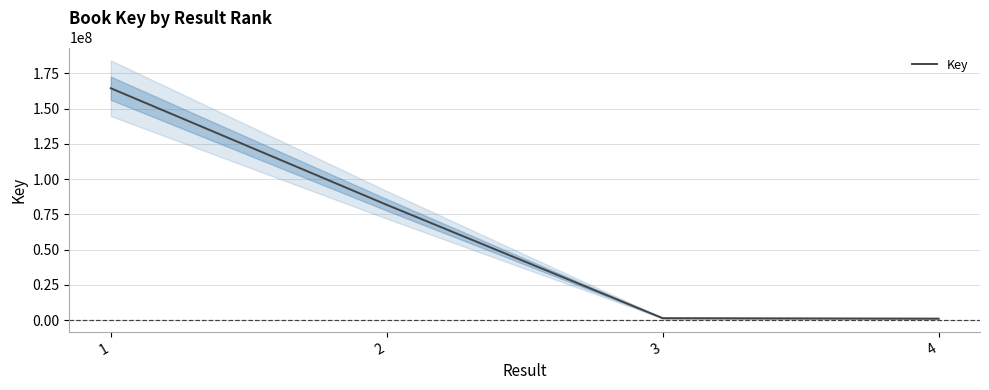

True or false: there are more than 1 points higher than both neighbors.

False